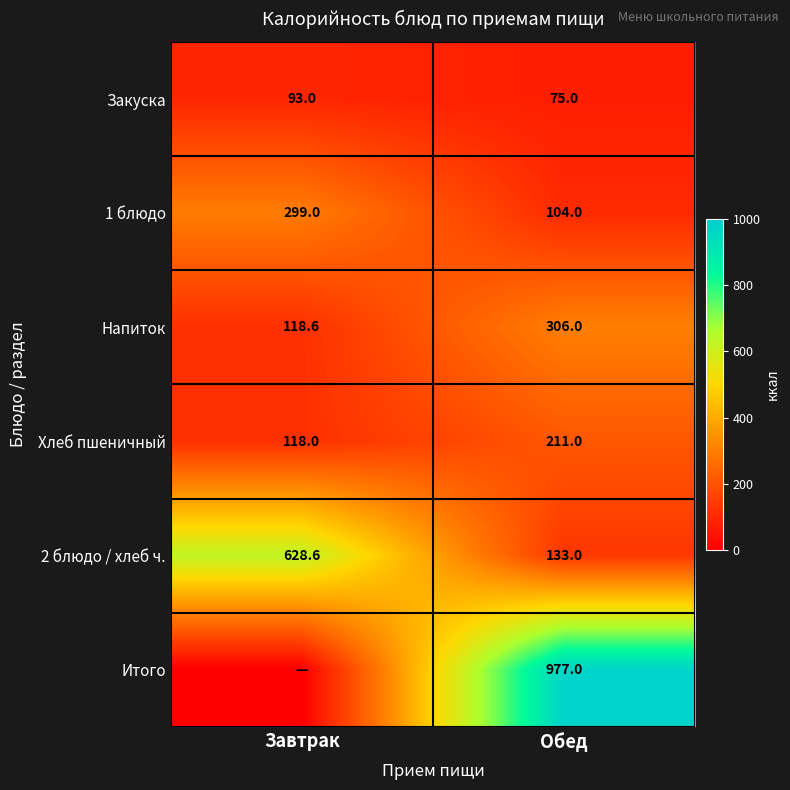

What is the difference between the highest and lowest values at Обед?

902.0